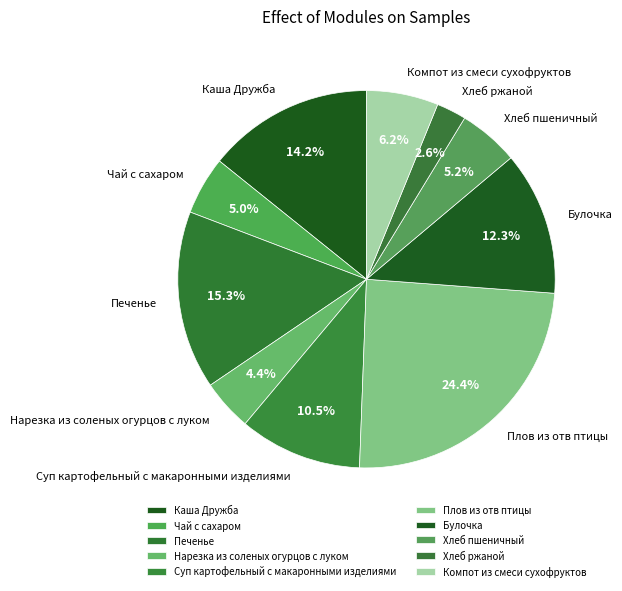

To the nearest percent, what is the average slice percentage?

10%